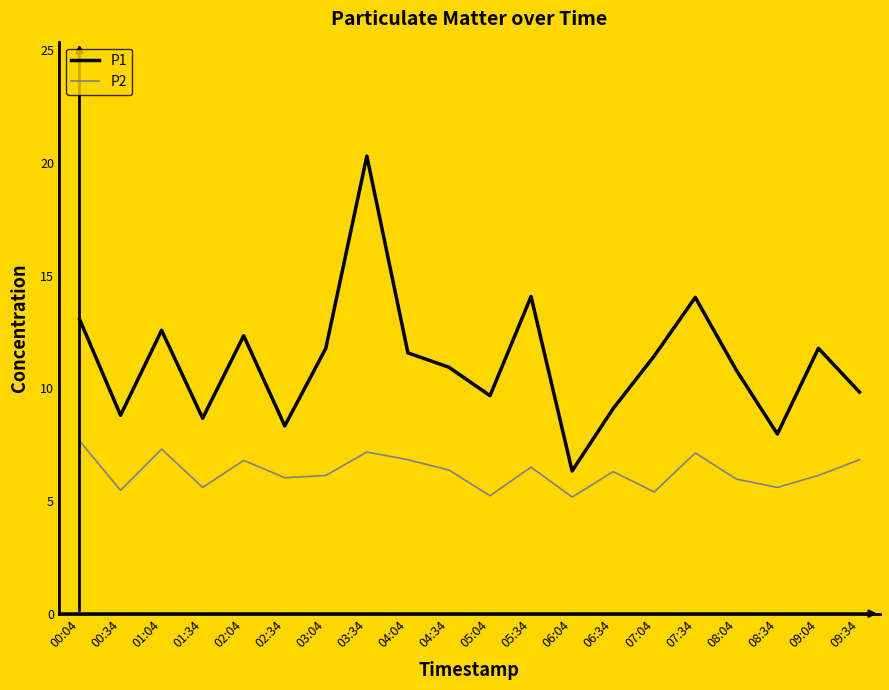

What is the difference between the highest and lowest values at 00:34?

3.3